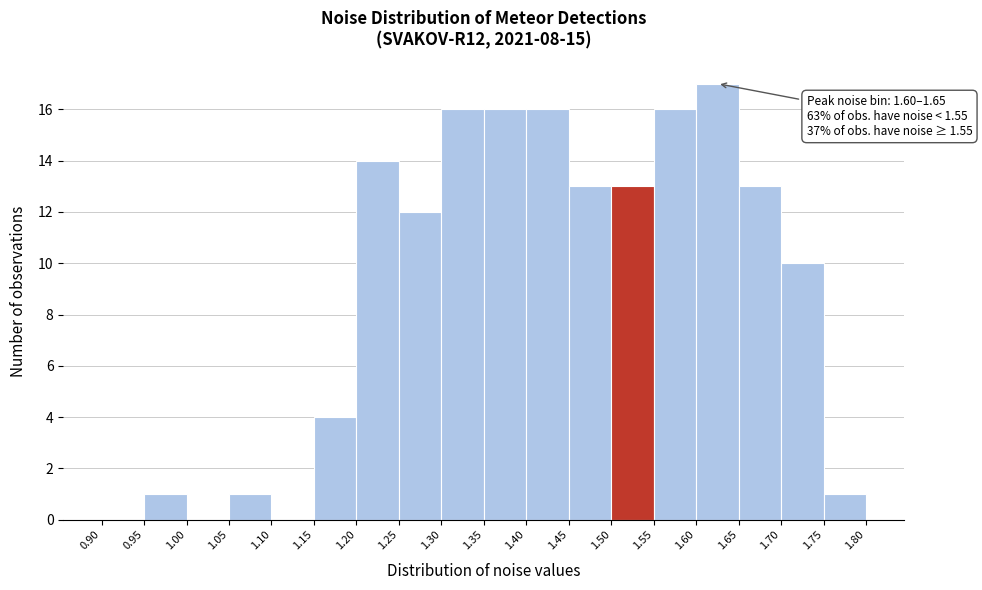

Over which range of the x-axis is the bar tallest?

1.60 to 1.65